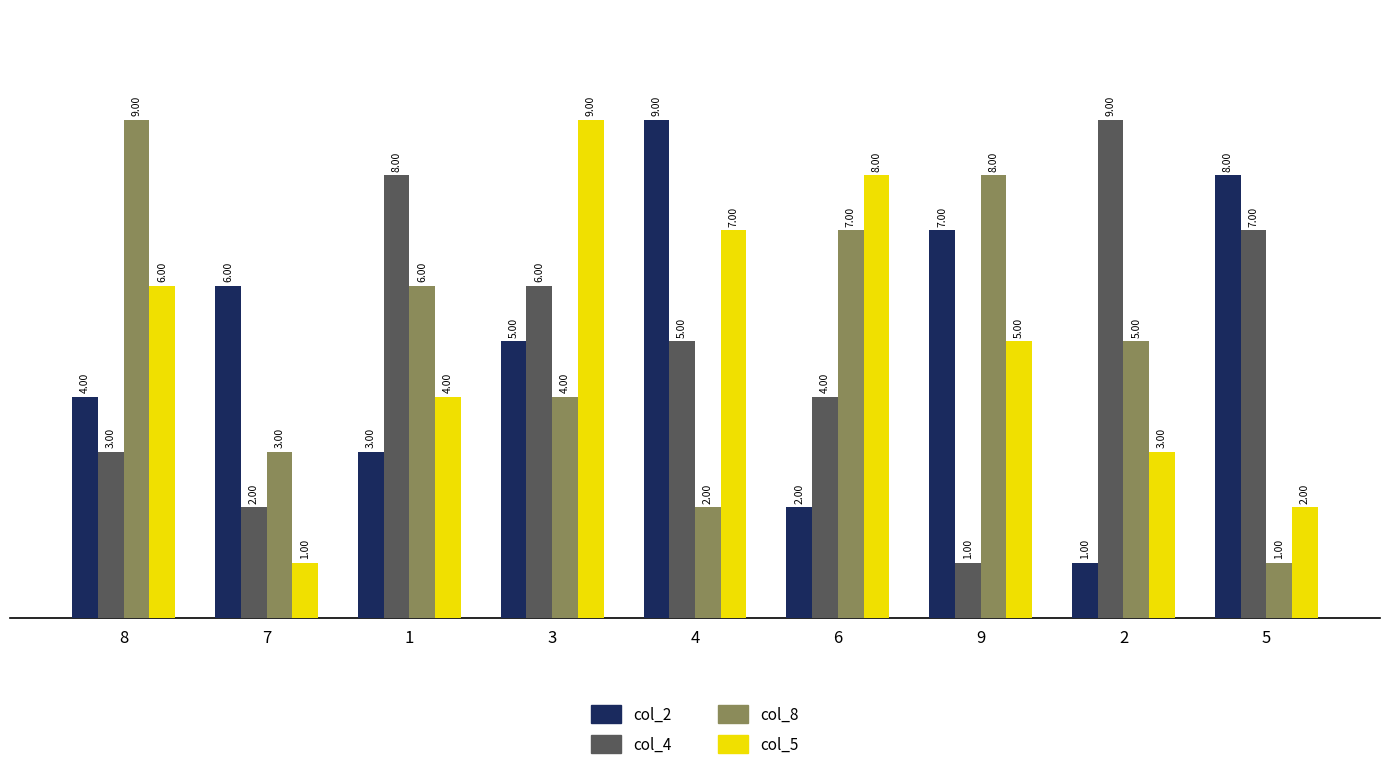

What is the sum of all col_8 values?

45